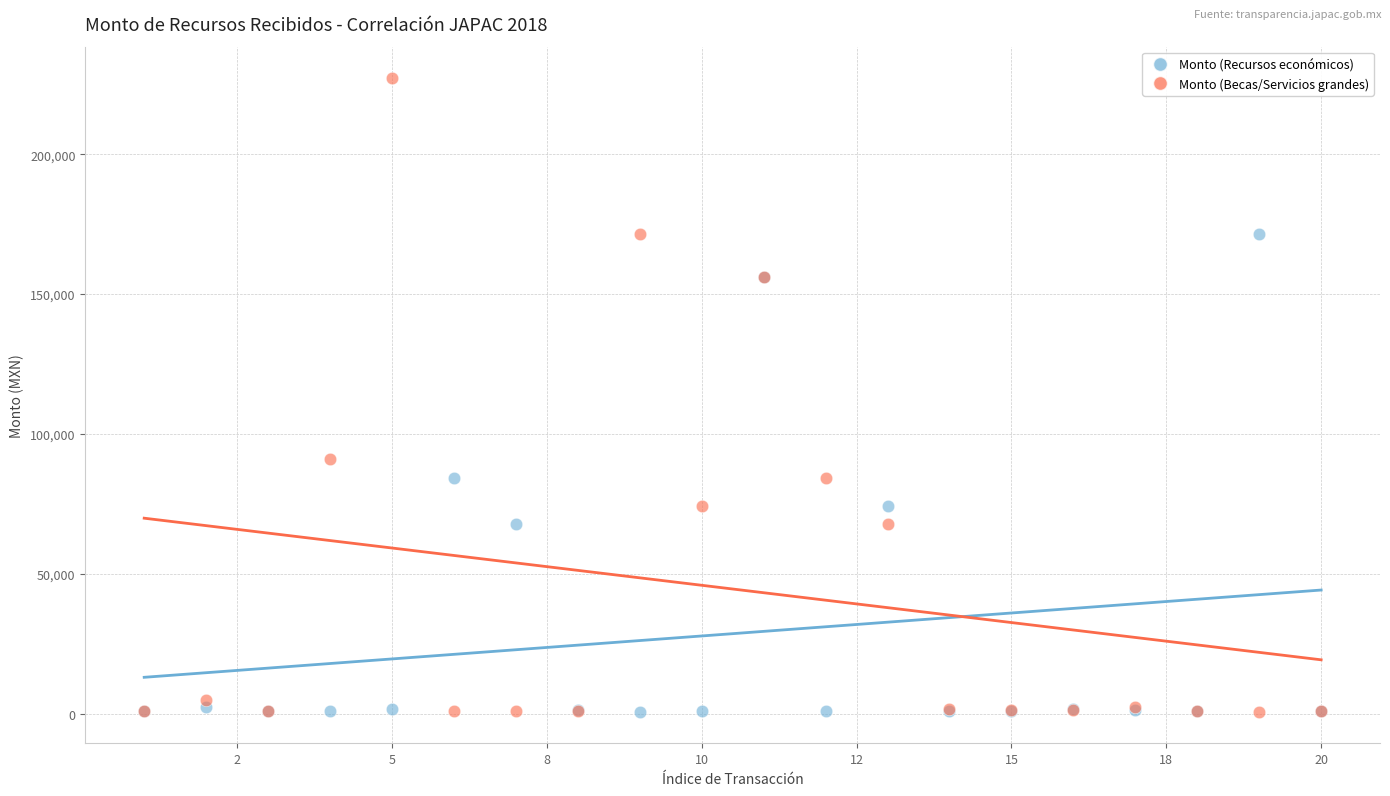

Which series reaches the maximum Y coordinate?

Monto (Becas/Servicios grandes)